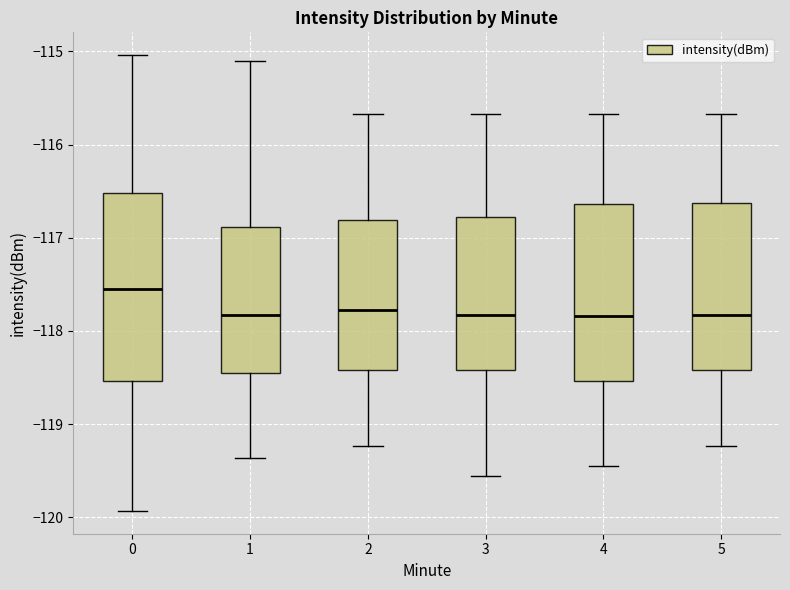

Where is the upper edge of the box at x = 1 on the y-axis? The values are not printed on the chart, so give them approximately, as read against the axis.

-116.9